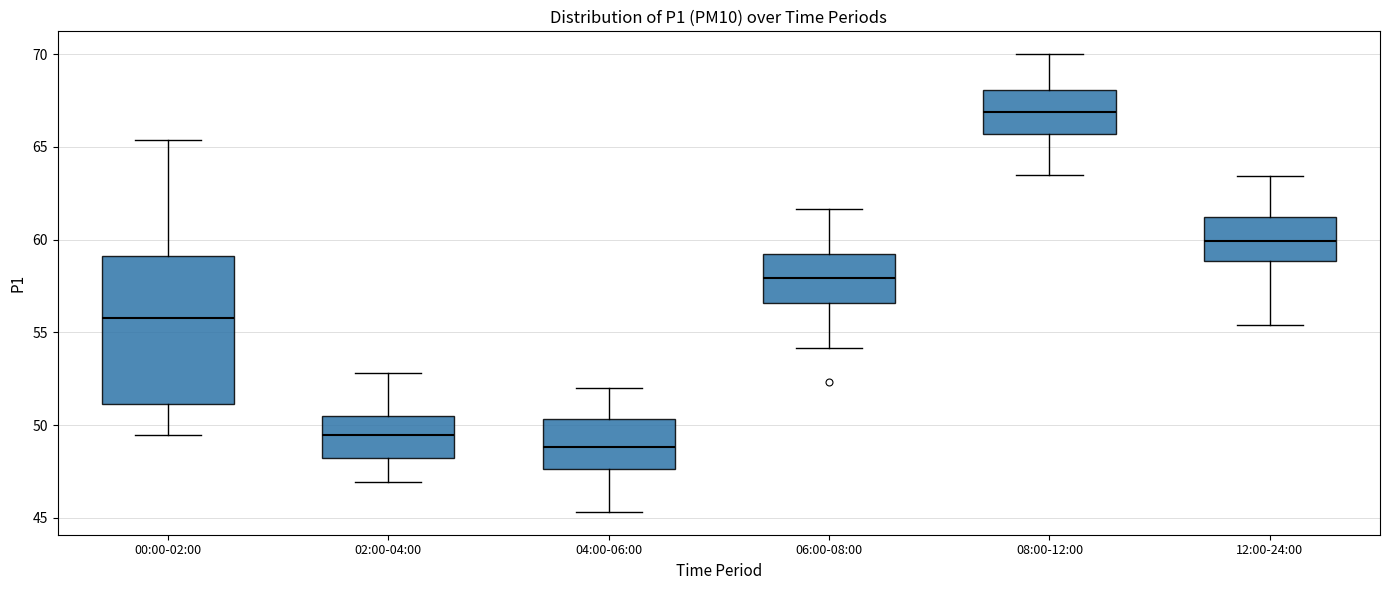

Reading left to right, transcribe this box plot: for each box, give where its median line is, the range the box spans, and where its two whiskers end, as read against the y-axis. The values are not printed on the chart, so give them approximately, as read against the axis.

00:00-02:00: median 56.0, box 51.0 to 59.0, whiskers 49.5 to 65.5
02:00-04:00: median 49.5, box 48.0 to 50.5, whiskers 47.0 to 53.0
04:00-06:00: median 49.0, box 47.5 to 50.5, whiskers 45.5 to 52.0
06:00-08:00: median 58.0, box 56.5 to 59.0, whiskers 54.0 to 61.5
08:00-12:00: median 67.0, box 65.5 to 68.0, whiskers 63.5 to 70.0
12:00-24:00: median 60.0, box 59.0 to 61.0, whiskers 55.5 to 63.5